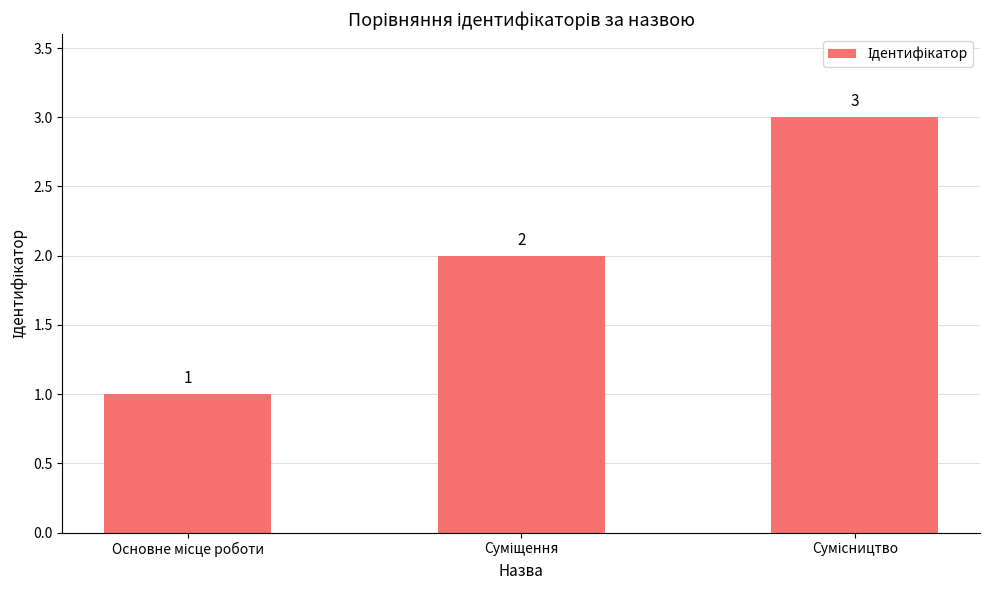

What is the value of the 1st bar from the left?

1